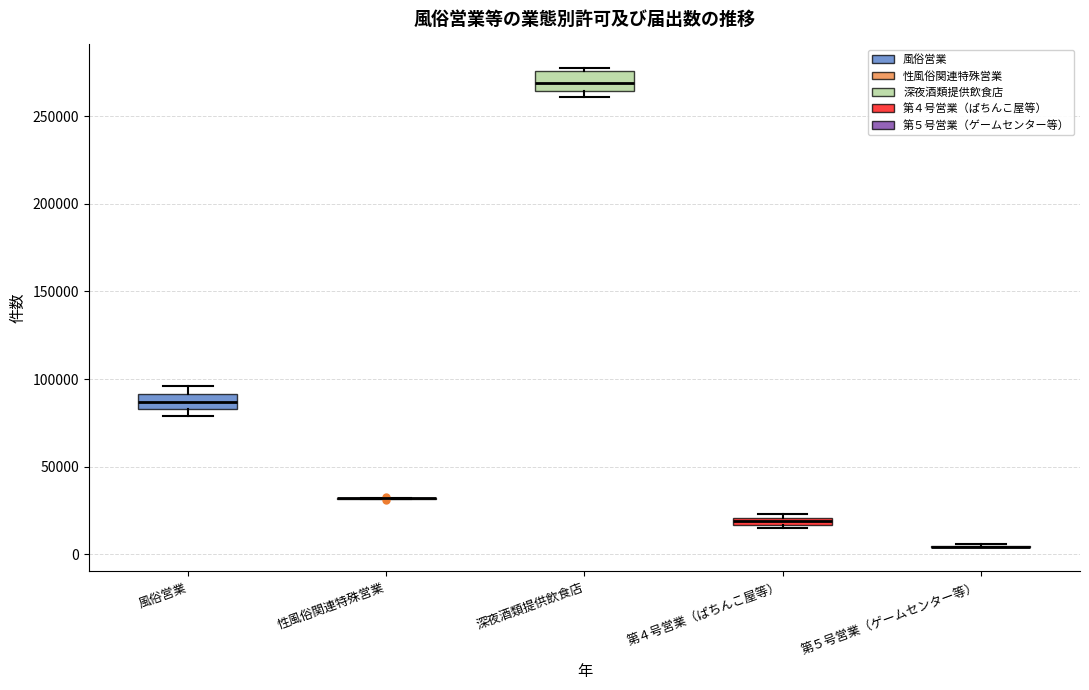

Where is the lower edge of the box for 風俗営業 on the y-axis? The values are not printed on the chart, so give them approximately, as read against the axis.

85000